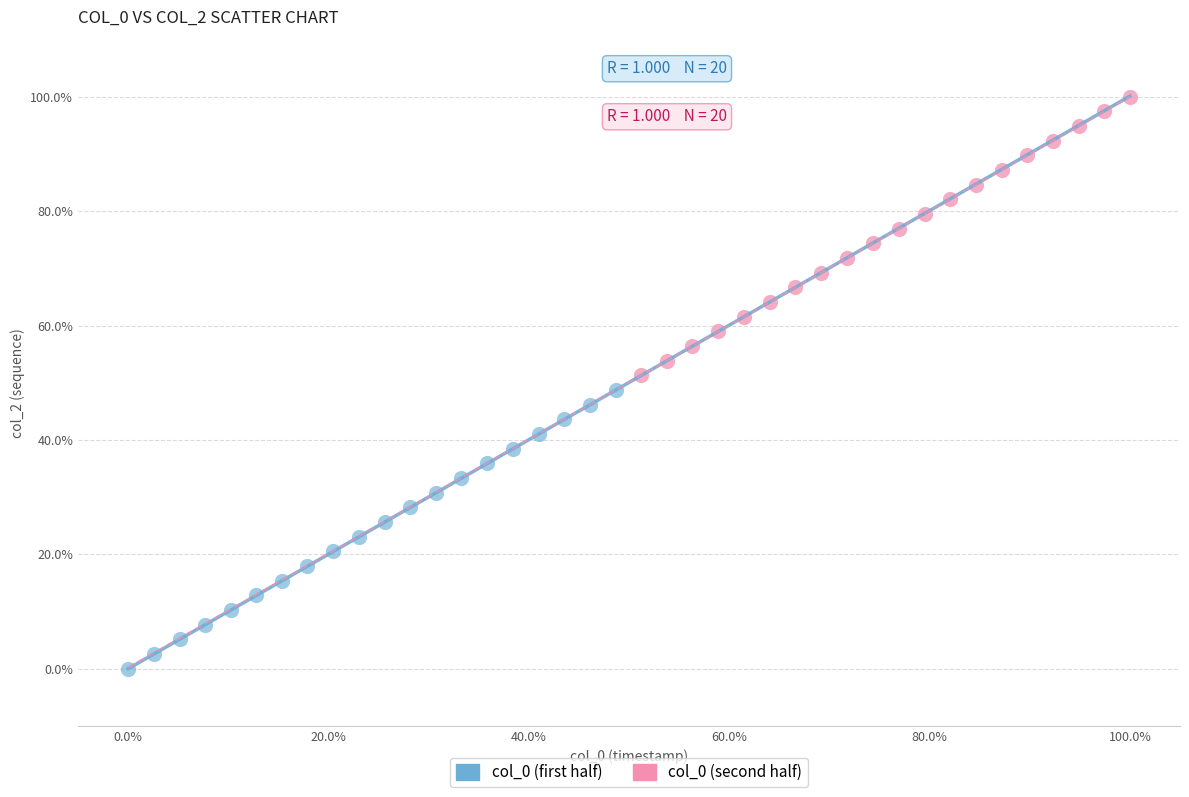

Which series reaches the minimum Y coordinate?

col_0 (first half)